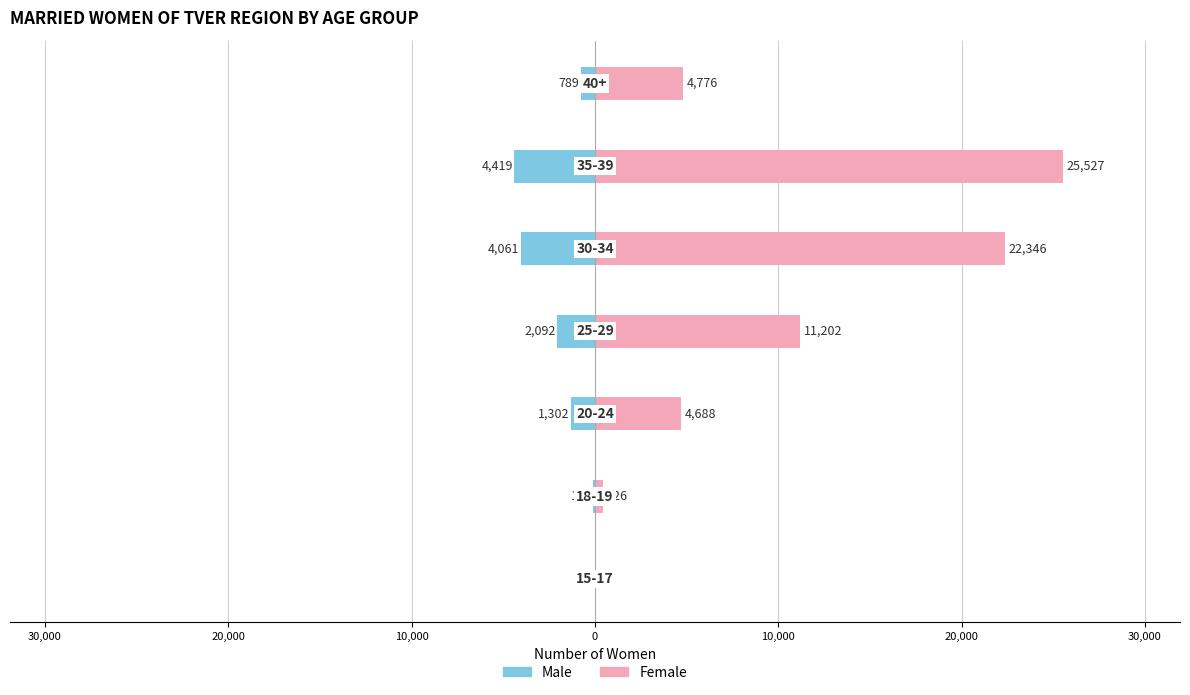

How many groups of bars are there?

7